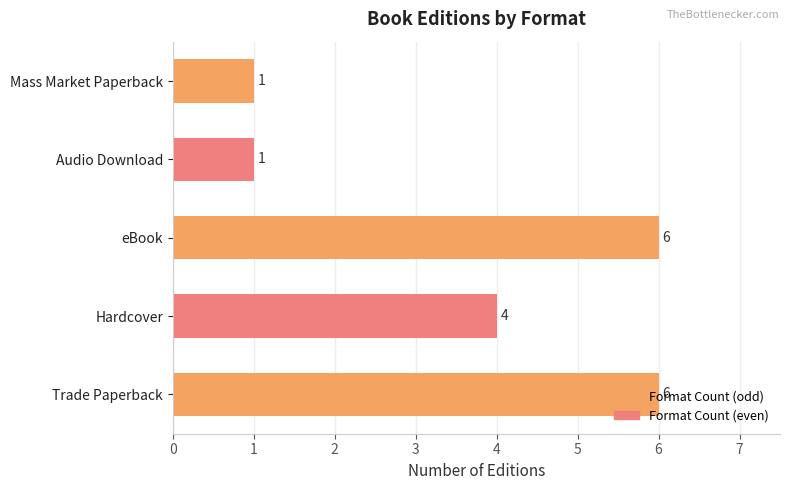

How many bars are there in total?

5